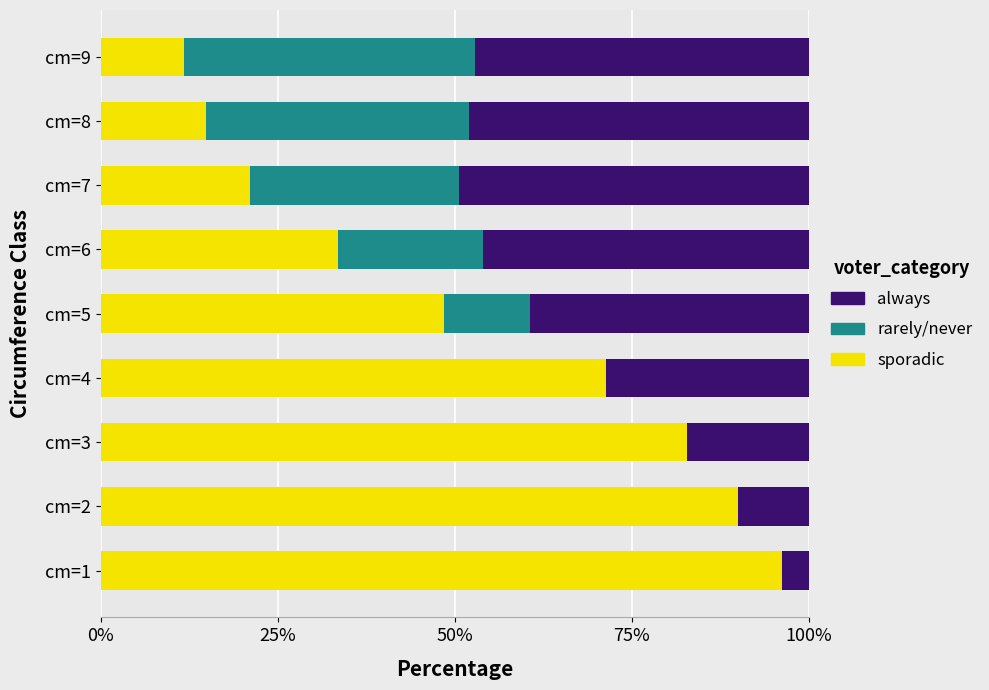

What is the sum of the sporadic values at cm=3 and cm=8?

97.7